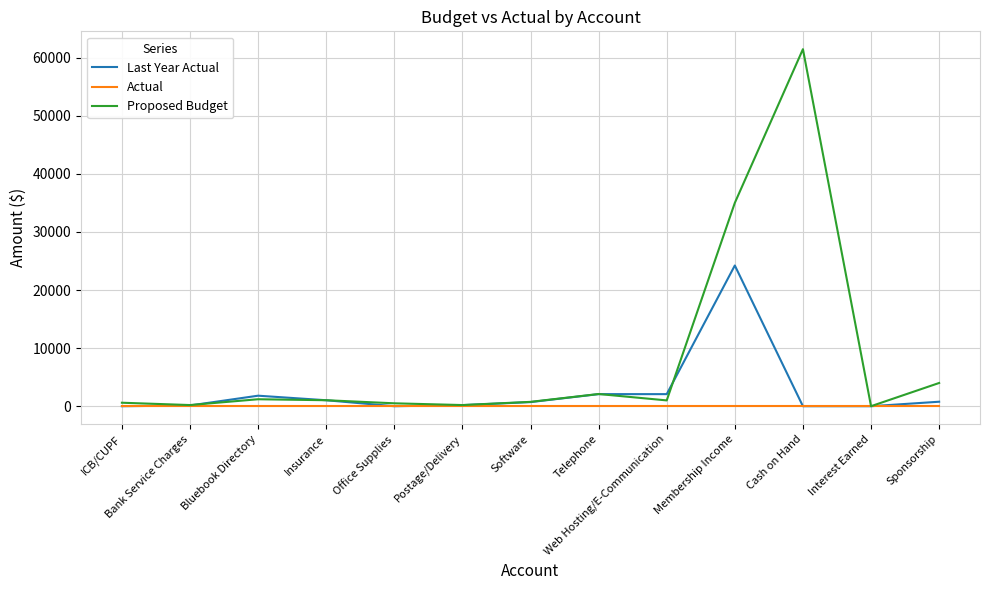

Which series has the largest total across all categories?

Proposed Budget